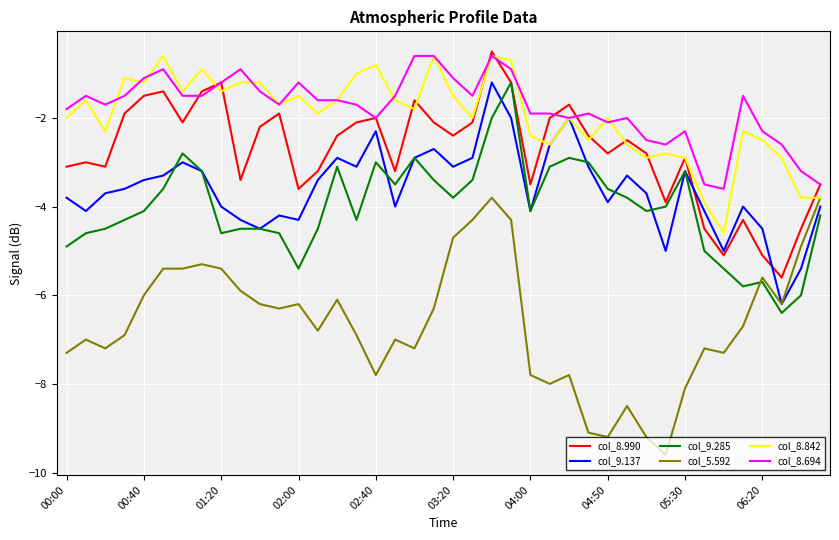

Which series has the largest range (max minus min)?

col_5.592